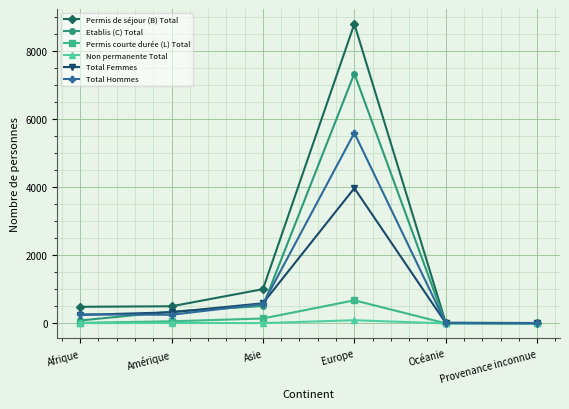

How many series are shown in this chart?

6